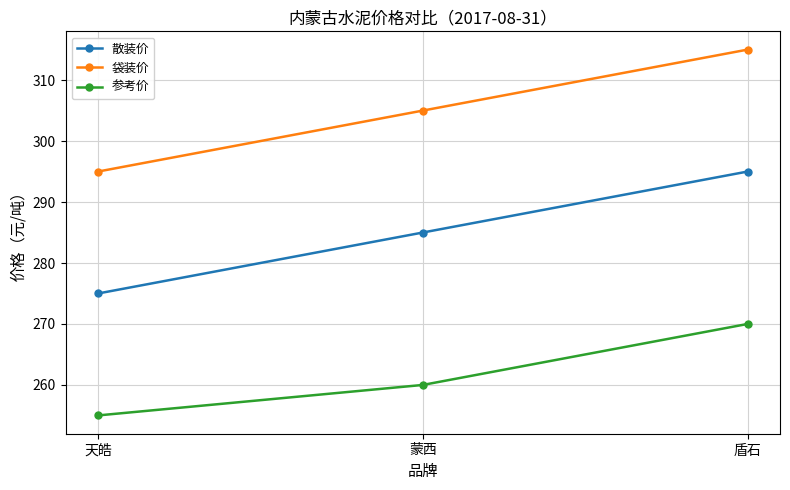

How many 参考价 values are between 255 and 270?

3